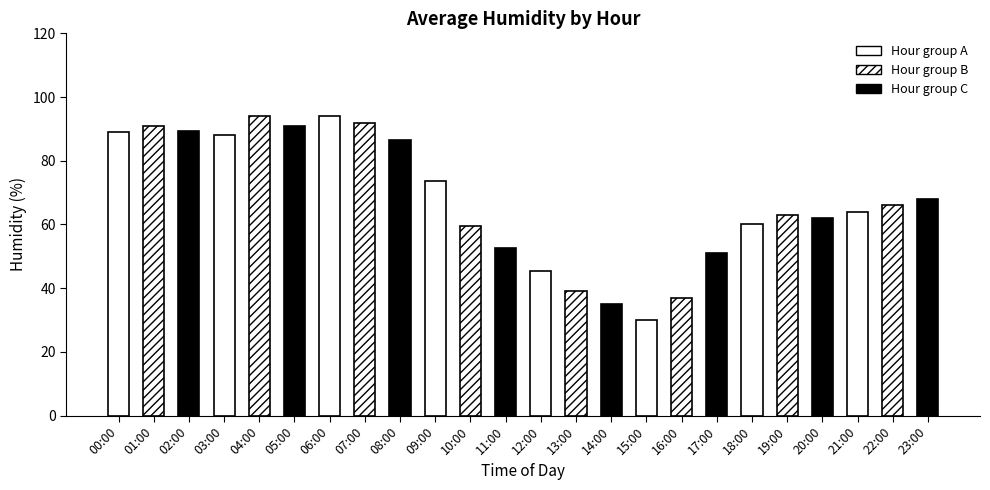

The value at 01:00 is 91.0. True or false?

True